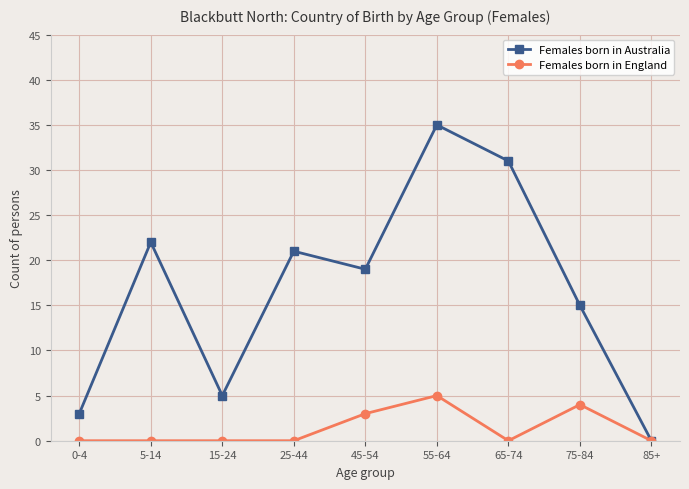

What is the label of the 3rd point from the left?

15-24